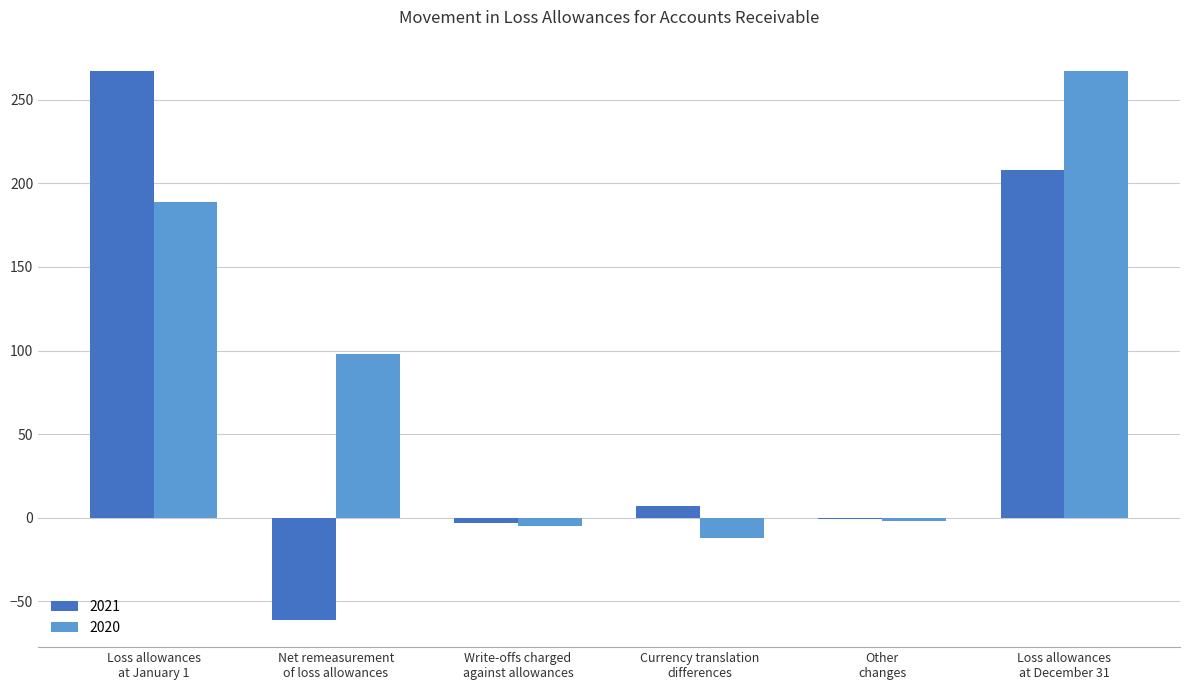

What is the maximum value for 2020?

267